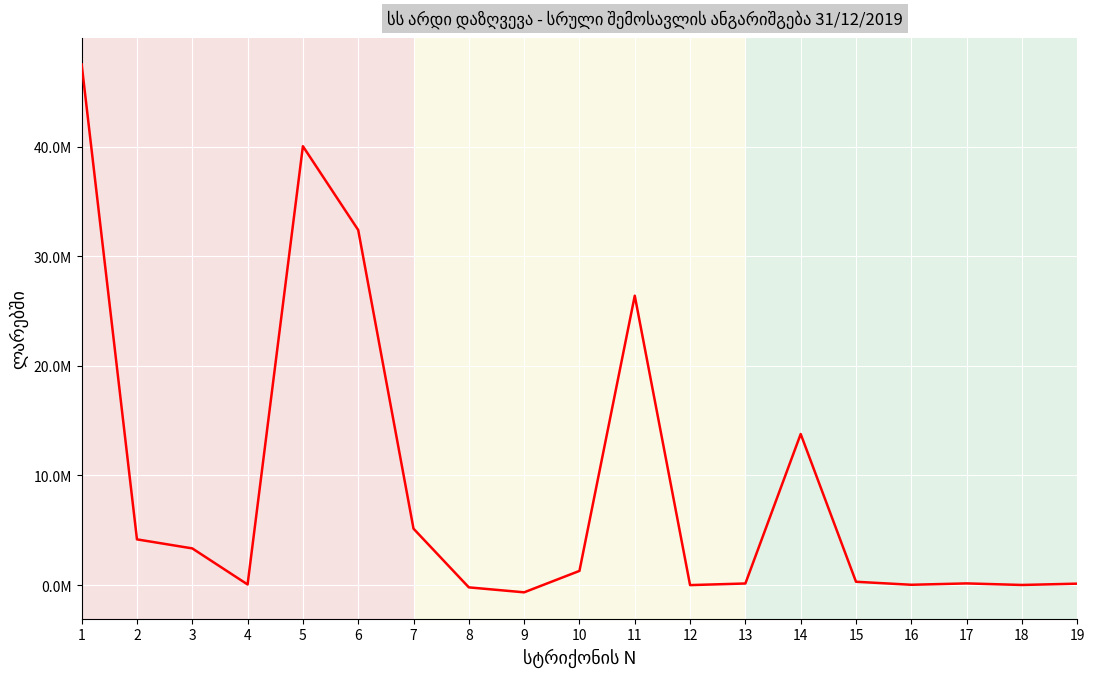

Reading right to left, extract all data points from this chart.

132249.7	12313.7	154729.7	30335.1	305000.9	13782559.8	146548.6	0.0	26397829.9	1295283.1	-658572.5	-206418.9	5146732.0	32387691.3	40033841.1	57020.2	3348250.5	4172004.1	47497075.5